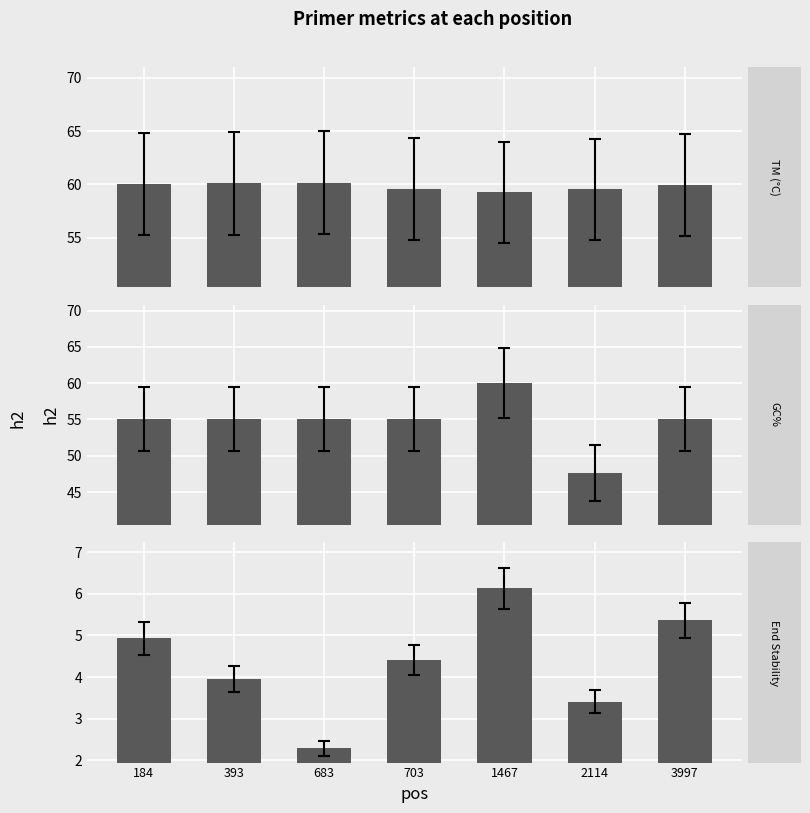

What value does the PRIMER_LEFT_0_END_STABILITY series have at 393?

4.0